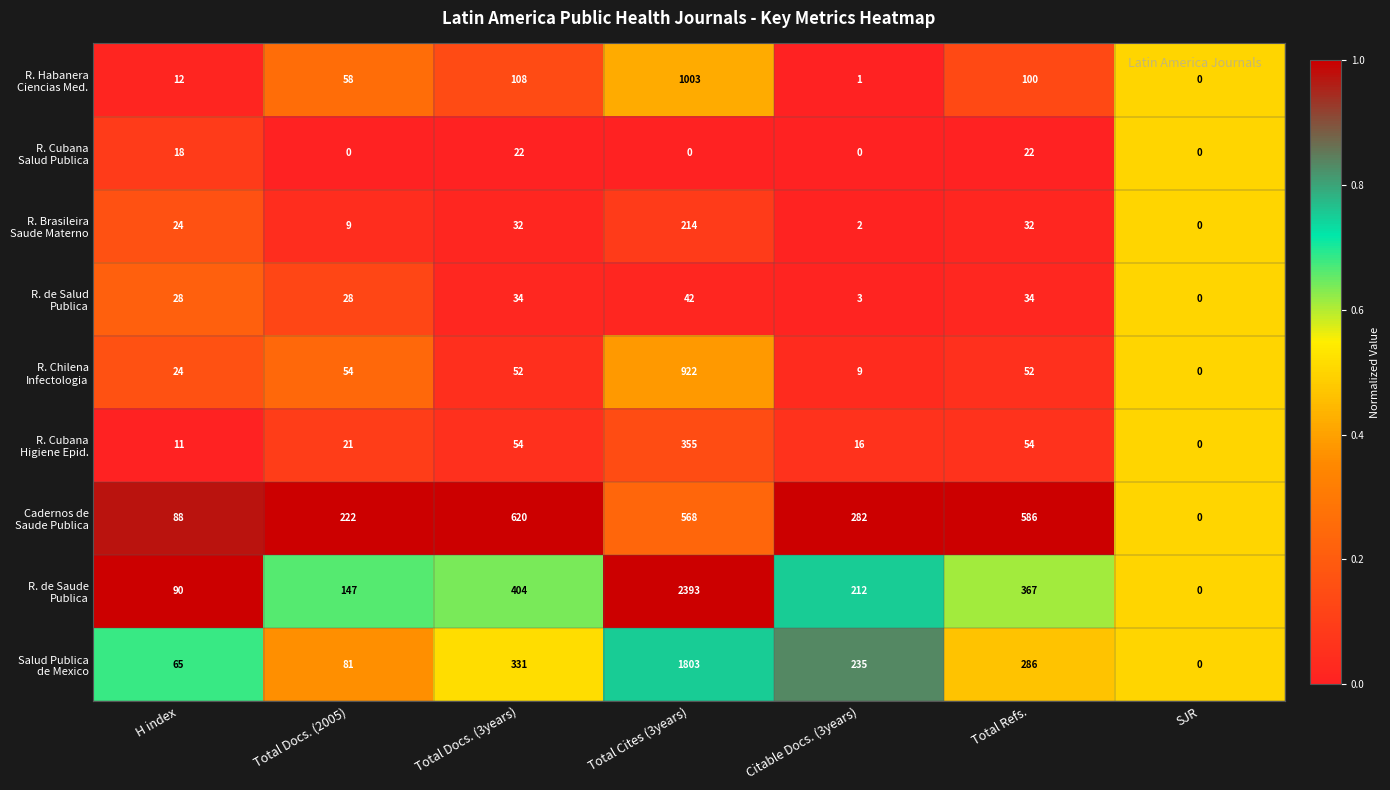

At which category does the chart reach its peak across all series?

Total Cites (3years)